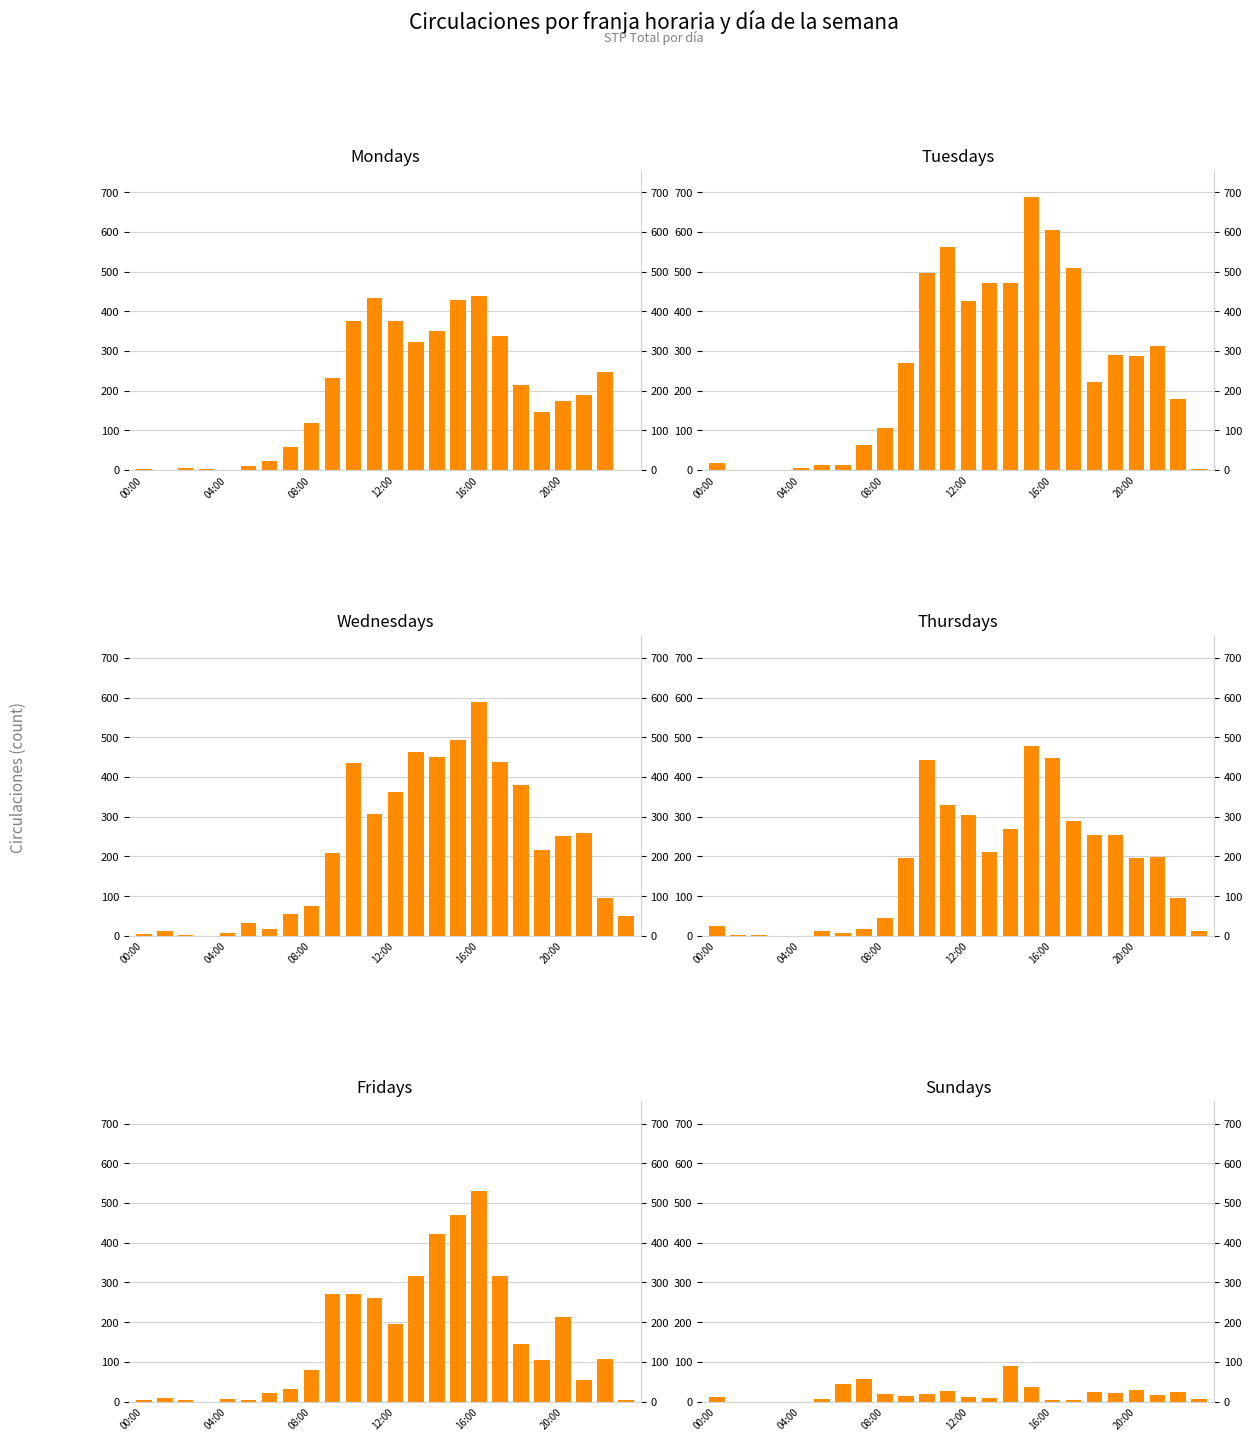

Reading left to right, extract all data points from this chart.

Mondays: 2	0	4	3	0	9	23	57	119	232	375	433	376	323	350	428	438	338	214	147	173	188	248	0
Tuesdays: 17	0	0	0	5	12	12	63	107	269	497	561	425	470	472	688	605	508	222	291	287	313	179	3
Wednesdays: 5	12	3	0	8	33	16	54	75	209	434	306	363	463	450	494	589	437	380	217	252	260	96	51
Thursdays: 25	2	2	0	0	13	8	16	46	197	444	329	305	211	269	477	449	289	253	254	197	198	95	12
Fridays: 5	8	5	0	7	4	22	32	79	270	271	261	196	316	423	471	531	316	146	105	212	55	106	4
Sundays: 11	0	0	0	0	6	44	58	20	15	19	26	11	10	90	37	3	3	24	21	30	17	25	7